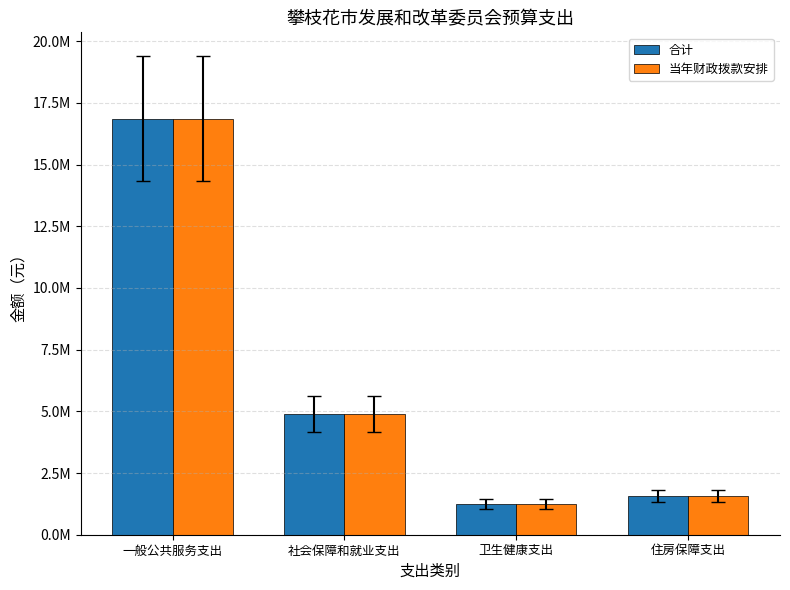

At which label is 合计 closest to 9055650?

社会保障和就业支出